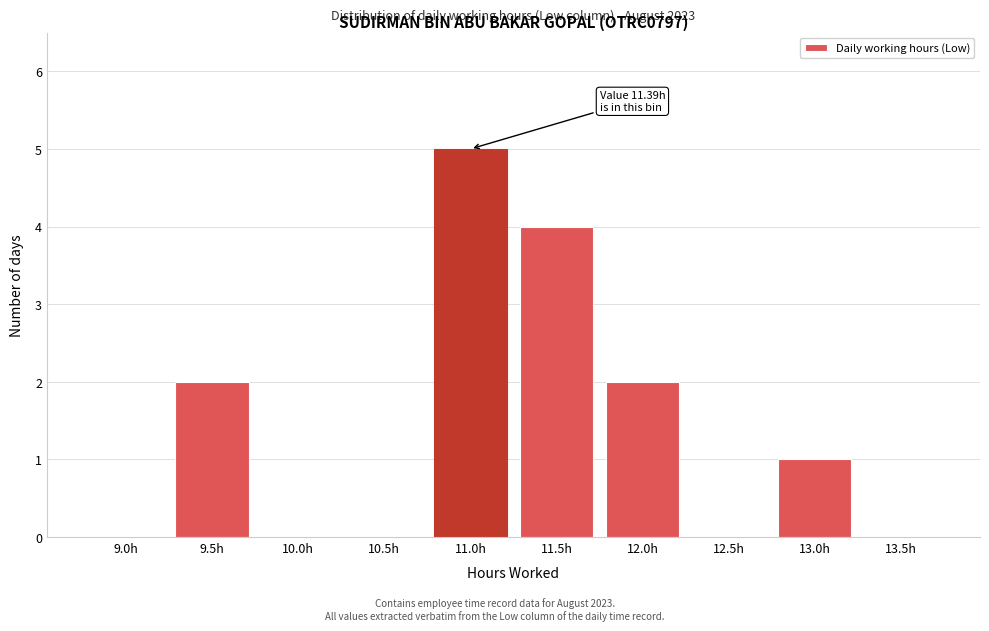

Reading left to right, transcribe all the data shown in this chart.

9.0h=0	9.5h=2	10.0h=0	10.5h=0	11.0h=5	11.5h=4	12.0h=2	12.5h=0	13.0h=1	13.5h=0